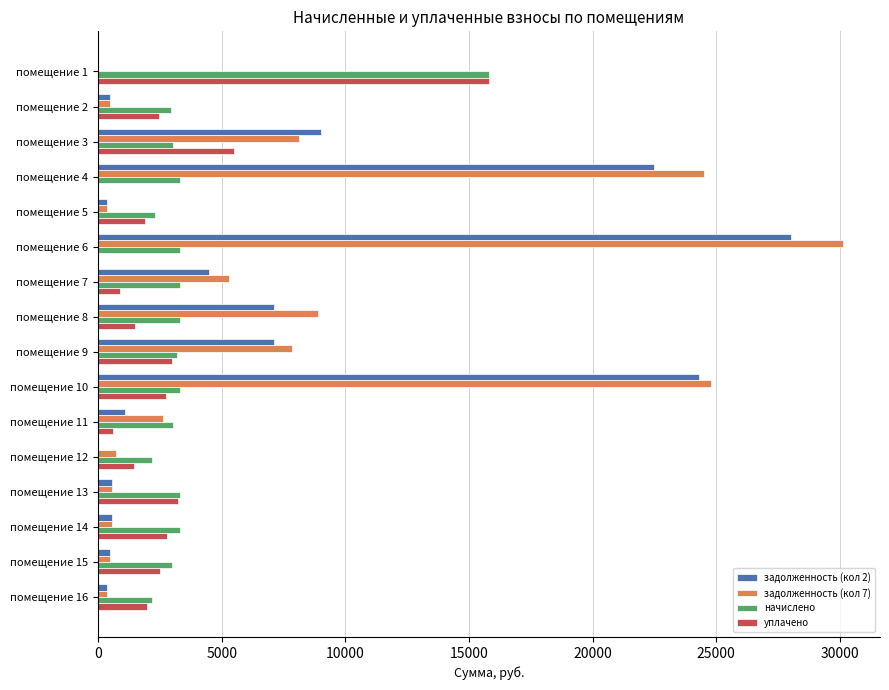

What is the average value of the задолженность (кол 7) series?

7235.5